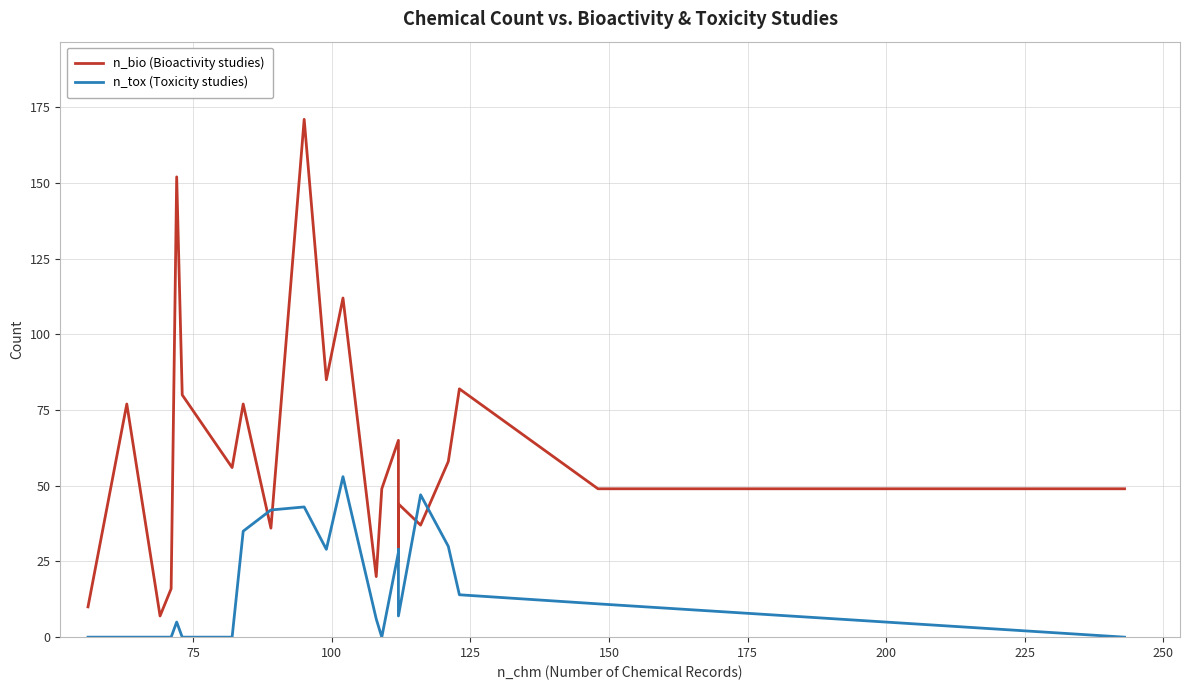

What is the greatest value displayed?

171